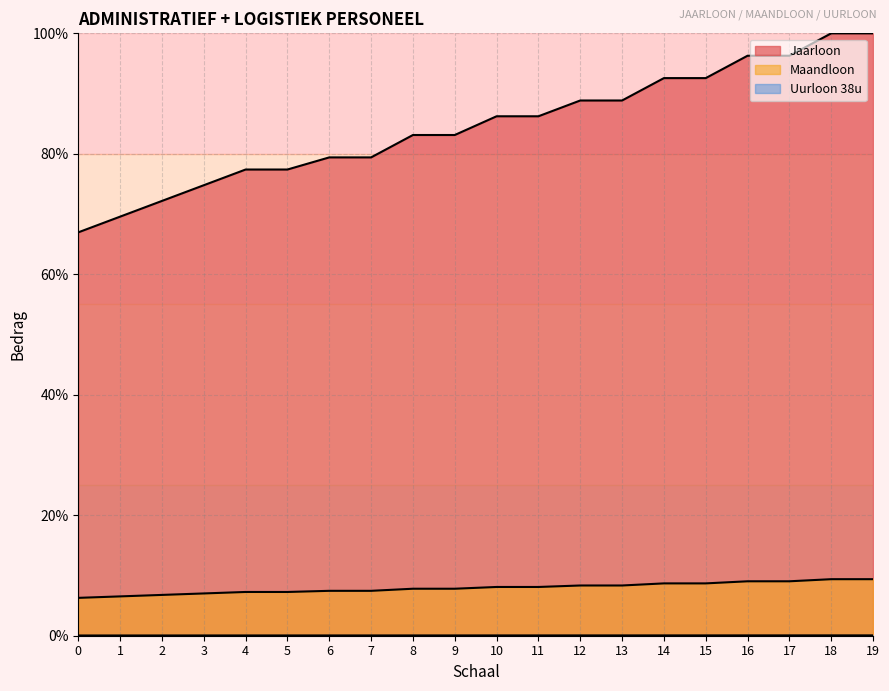

What is the difference between the maximum and second lowest values in the Jaarloon series?

30.4